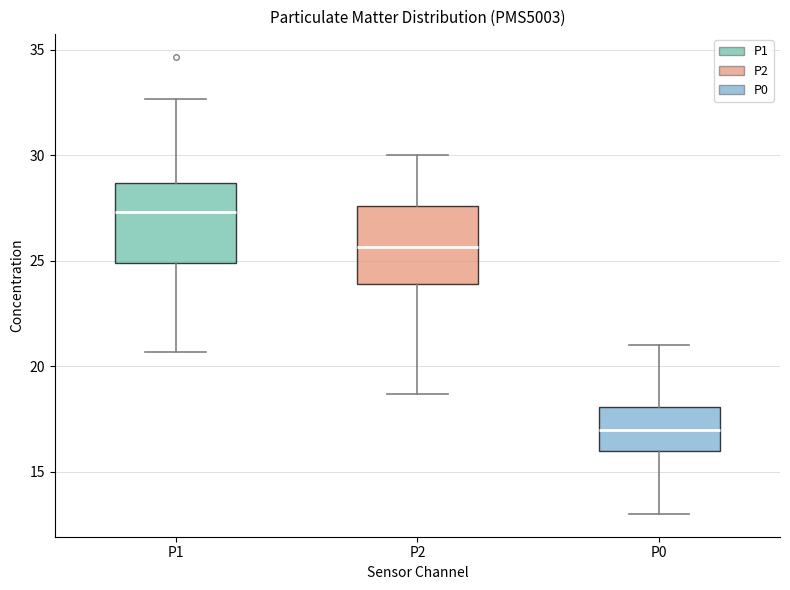

Reading left to right, transcribe this box plot: for each box, give where its median line is, the range the box spans, and where its two whiskers end, as read against the y-axis. The values are not printed on the chart, so give them approximately, as read against the axis.

P1: median 27.5, box 25.0 to 28.5, whiskers 20.5 to 32.5
P2: median 25.5, box 24.0 to 27.5, whiskers 18.5 to 30.0
P0: median 17.0, box 16.0 to 18.0, whiskers 13.0 to 21.0